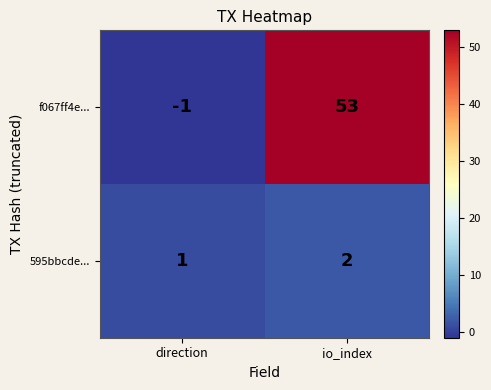

List the labels in order of 595bbcde... value, largest first.

io_index, direction